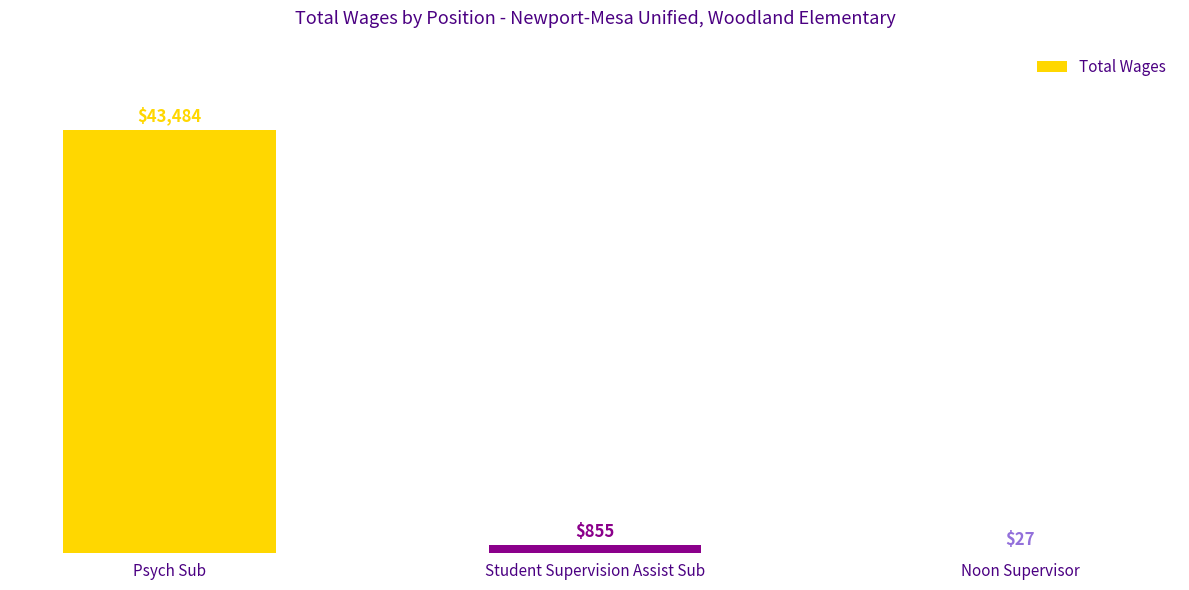

True or false: the data shows 74952 at Psych Sub.

False